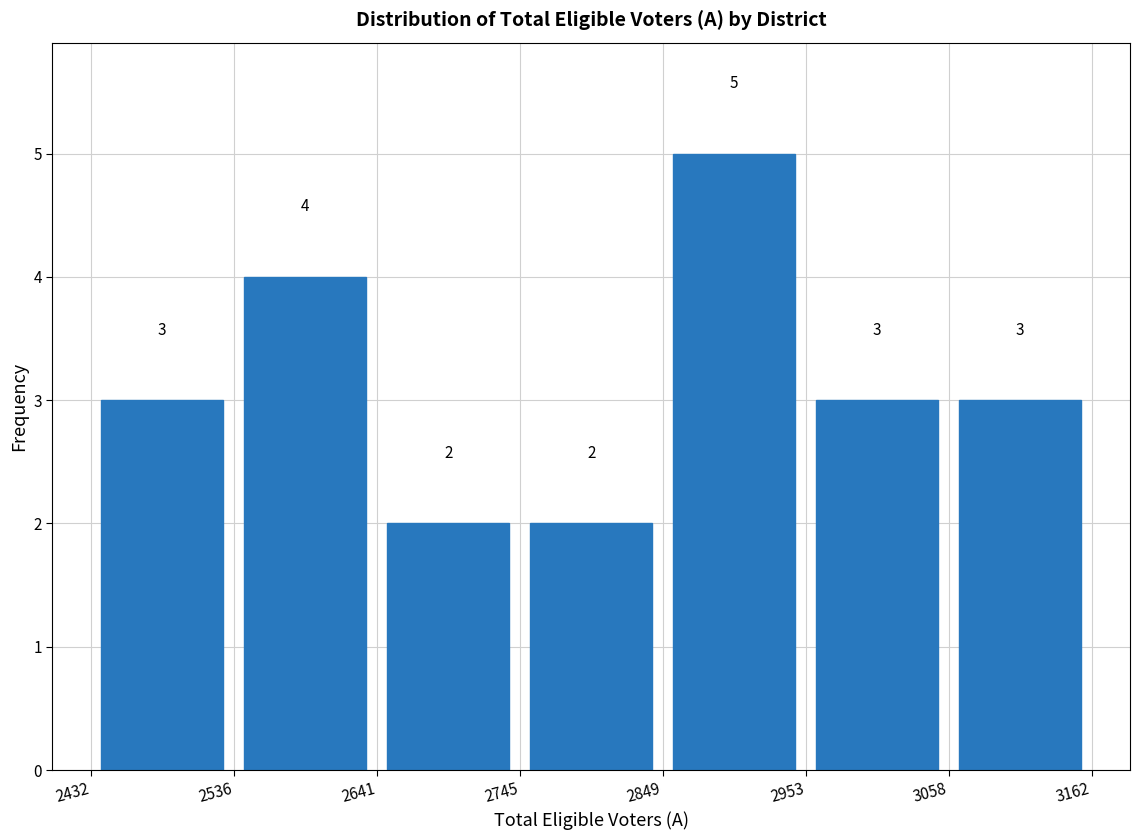

How tall is the bar that spans 2953 to 3058 on the x-axis?

3